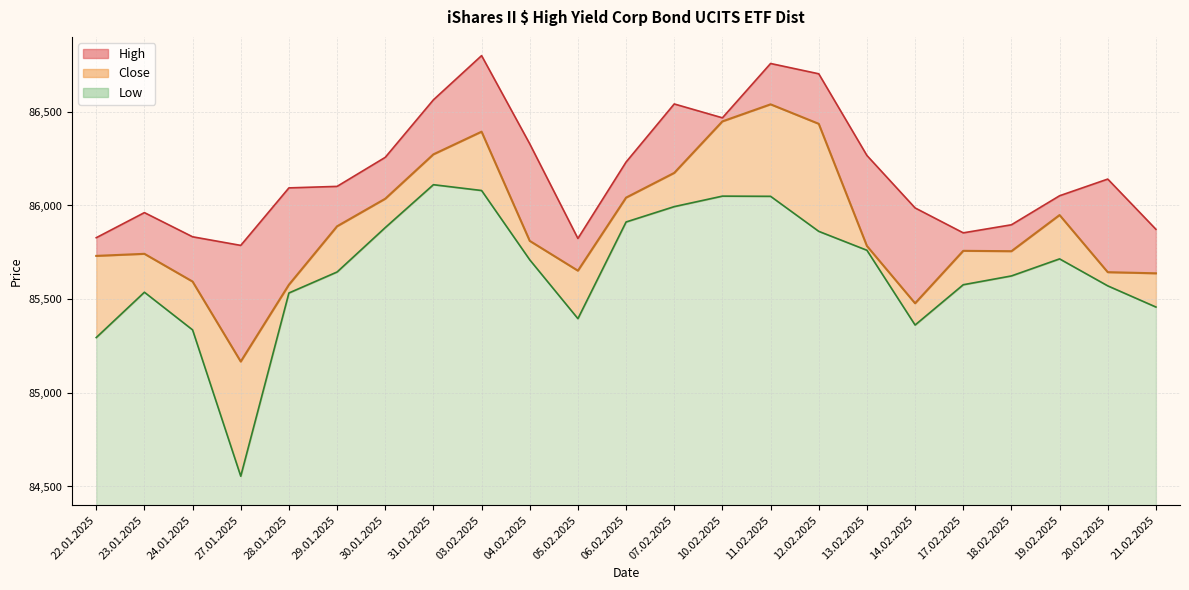

Where does the Close series first go above 85784?

29.01.2025